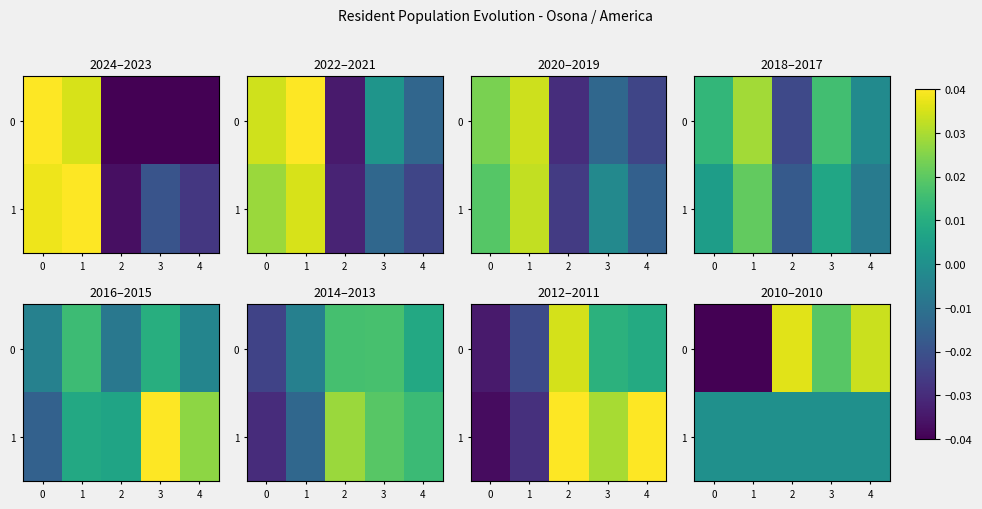

True or false: 0 has a value of 0.1 at 4.

False